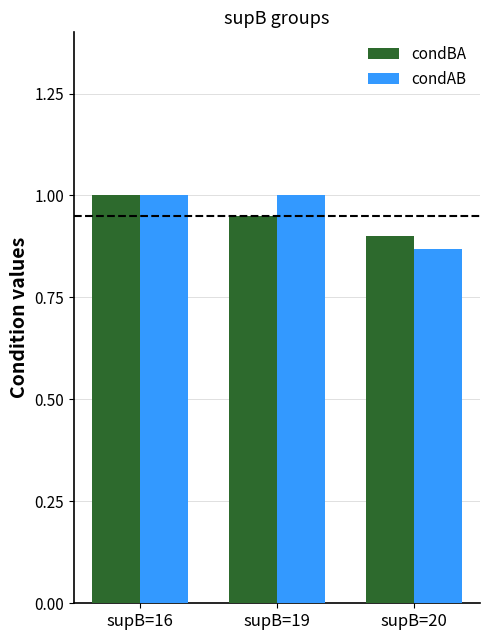

List the labels in order of condBA value, smallest first.

supB=20, supB=19, supB=16